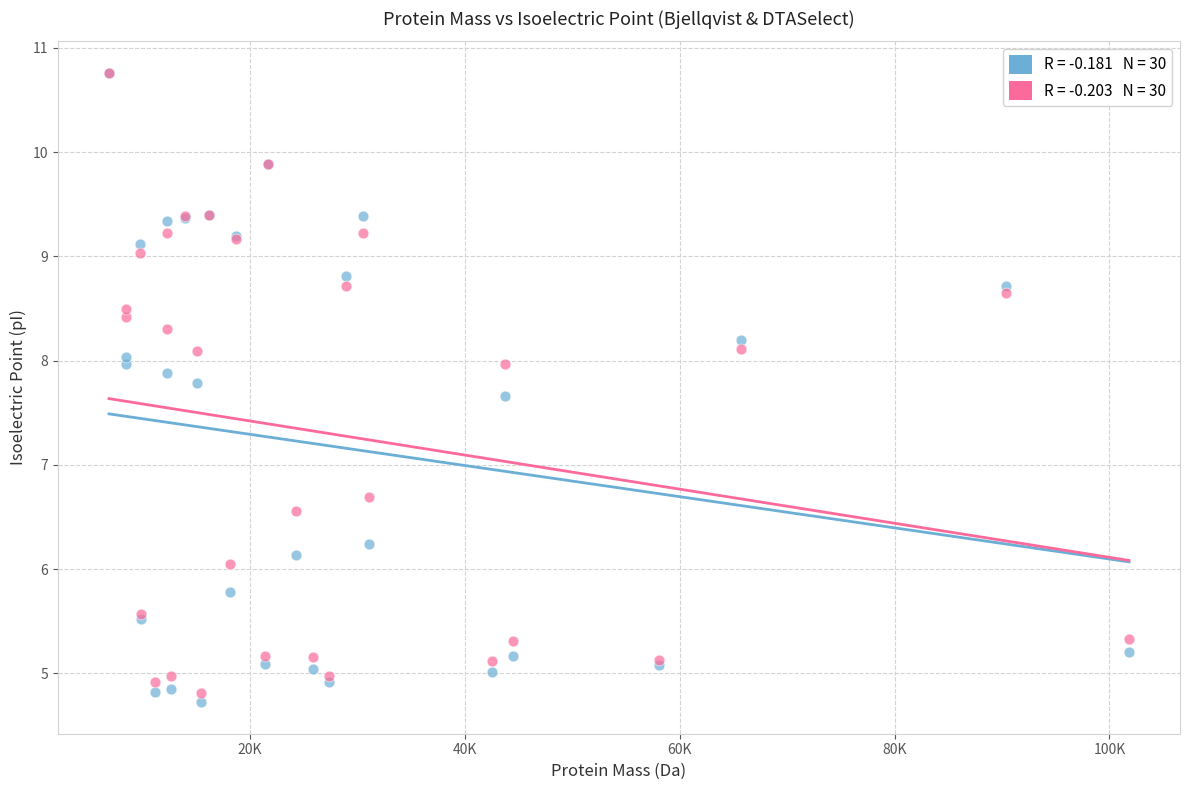

Across all series, what Y value is closest to 7?

6.7